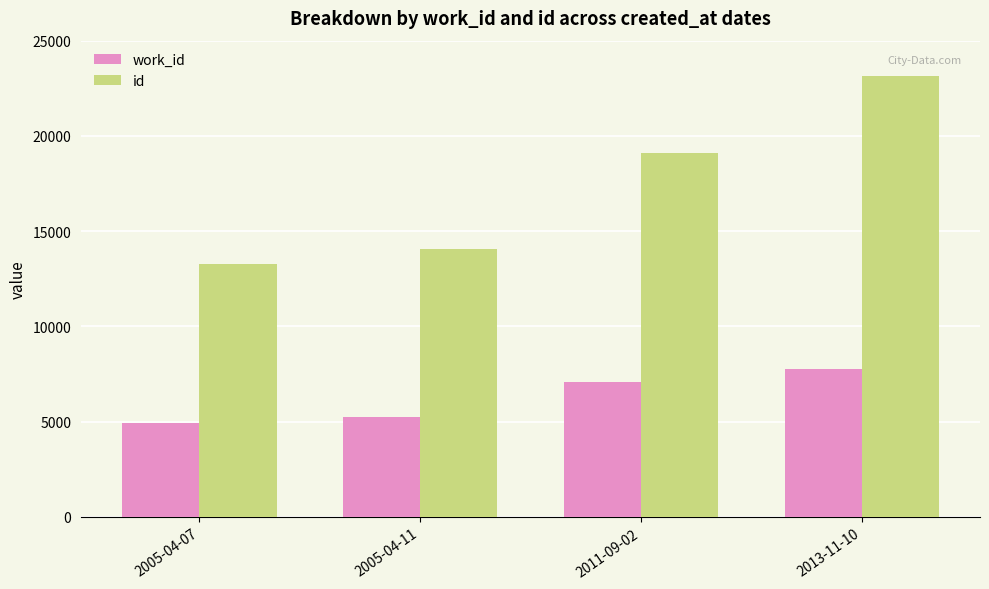

Are the bars grouped side by side (vs. stacked)?

Yes